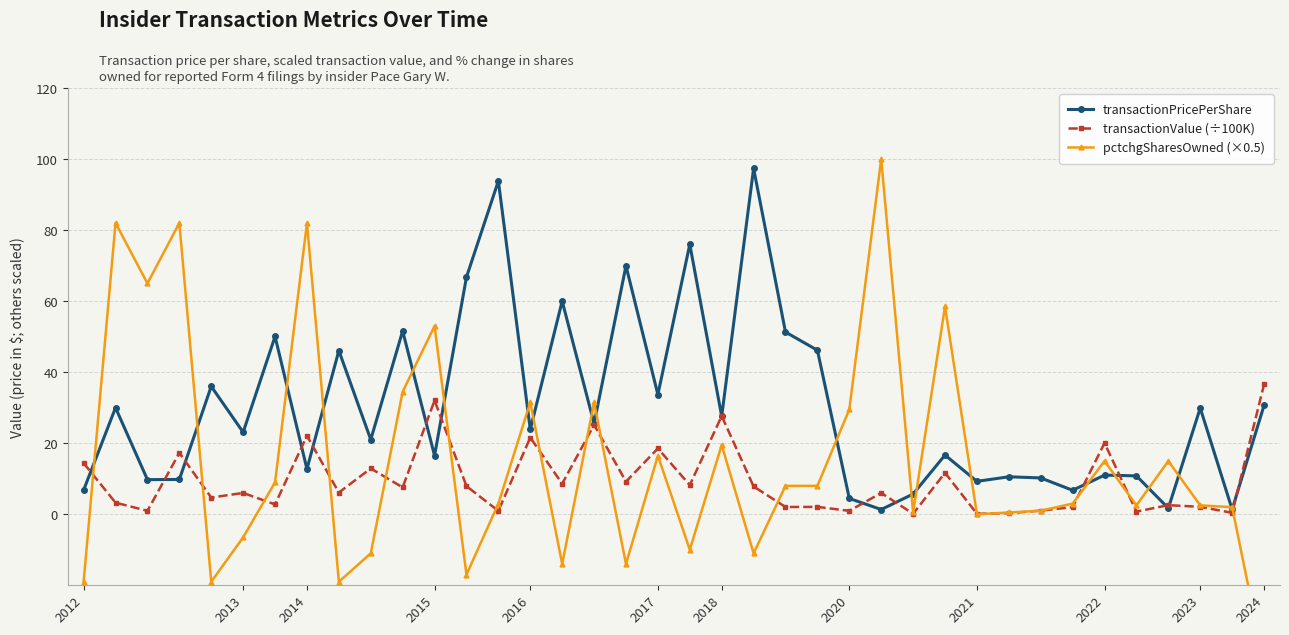

Is it true that transactionValue (÷100K) equals 25.2 at 16?

True